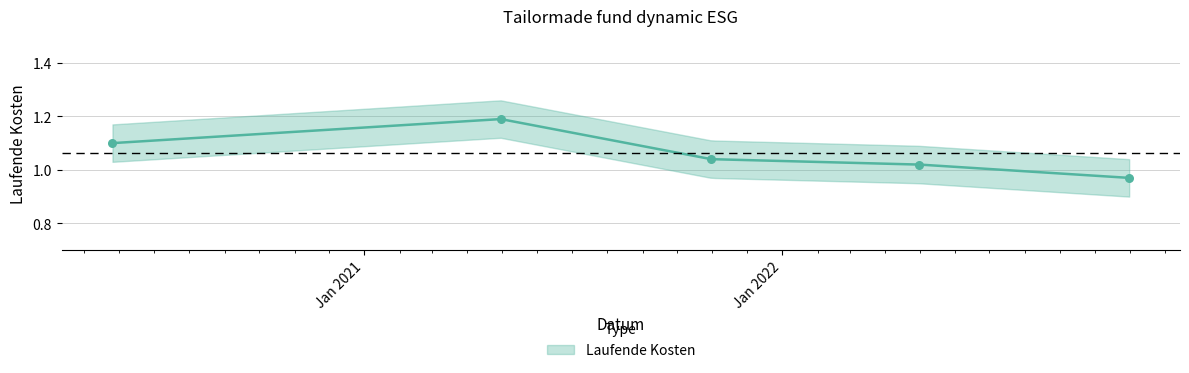

Which has a higher value, 2021-10-31 or 2020-05-26?

2020-05-26